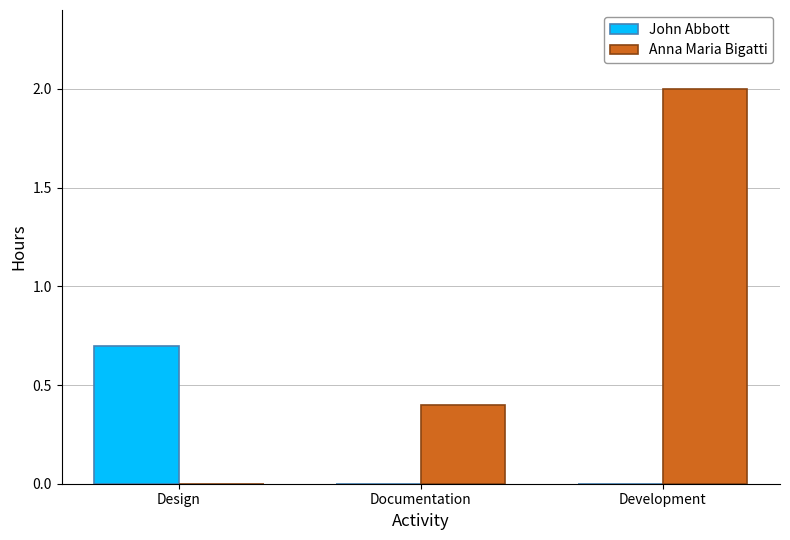

What is the maximum value for Anna Maria Bigatti?

2.0